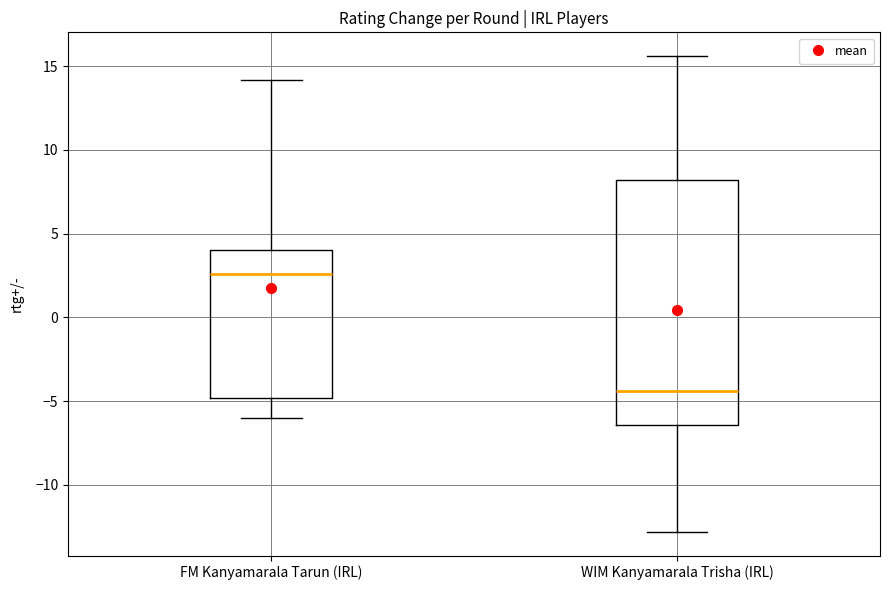

Reading left to right, transcribe this box plot: for each box, give where its median line is, the range the box spans, and where its two whiskers end, as read against the y-axis. The values are not printed on the chart, so give them approximately, as read against the axis.

FM Kanyamarala Tarun (IRL): median 2.5, box -5.0 to 4.0, whiskers -6.0 to 14.0
WIM Kanyamarala Trisha (IRL): median -4.5, box -6.5 to 8.0, whiskers -13.0 to 15.5